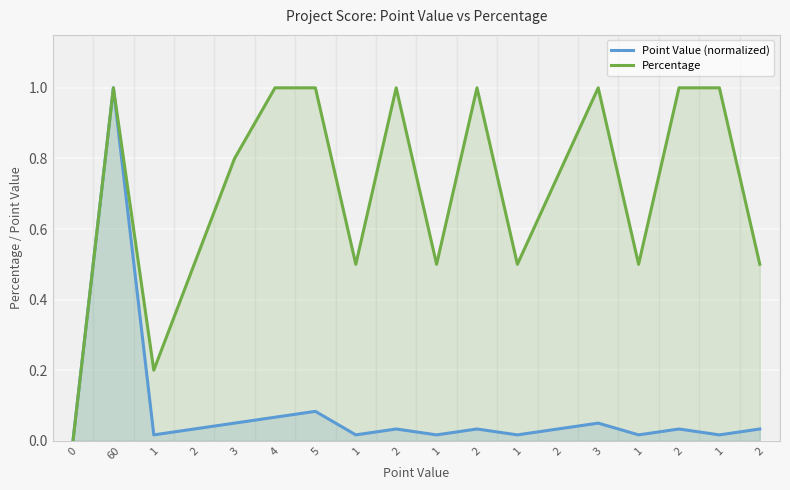

Where is the first local maximum for Point Value (normalized)?

60